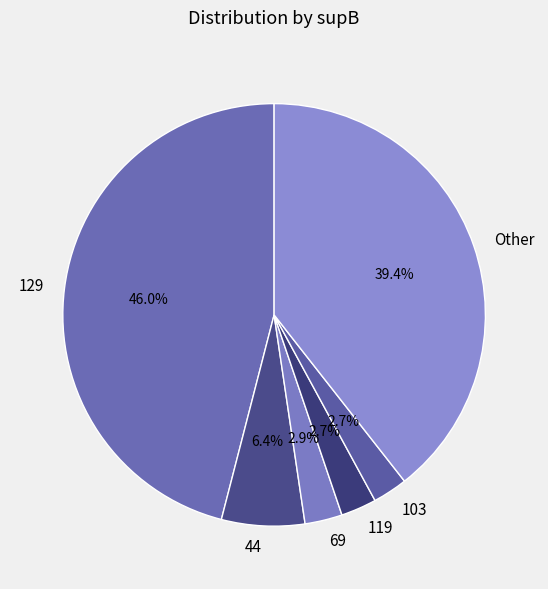

Is there any slice that represents more than half of the pie?

No